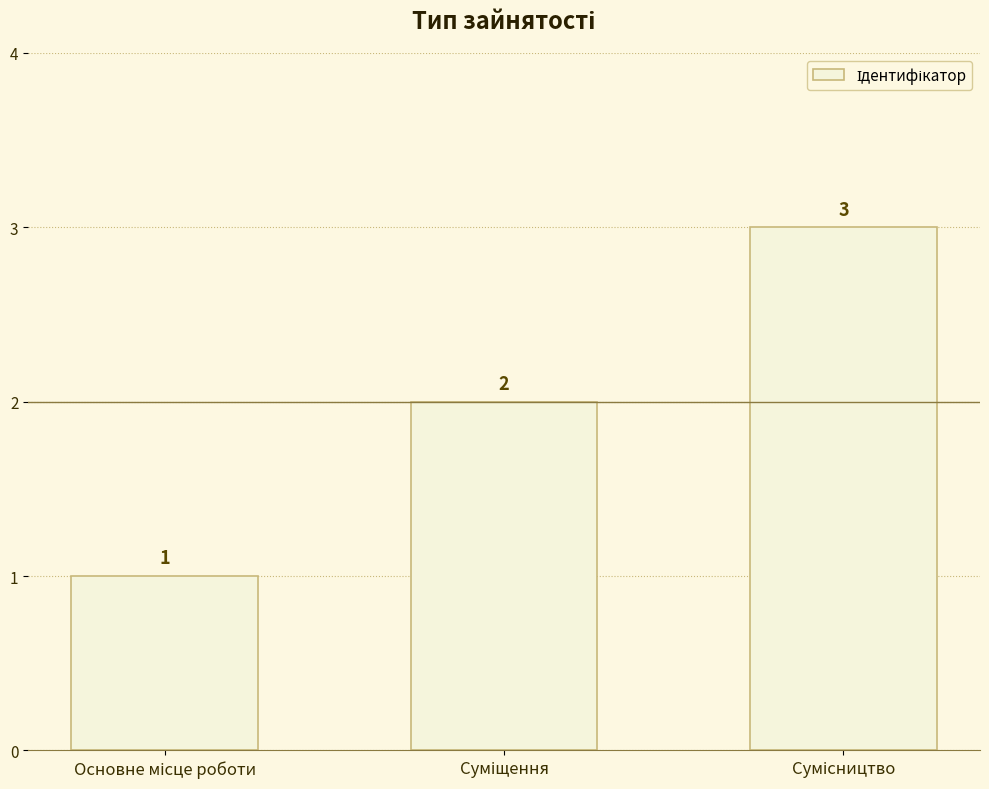

What is the greatest value displayed?

3